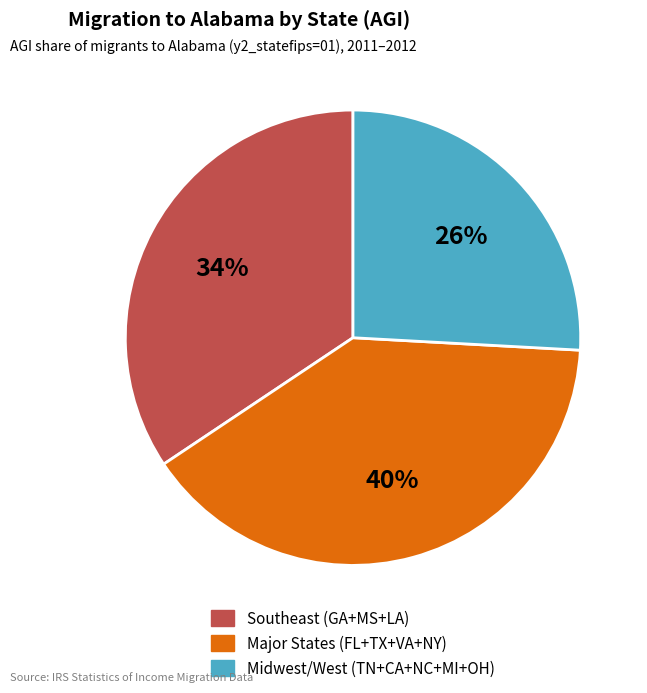

Does any single category account for the majority?

No